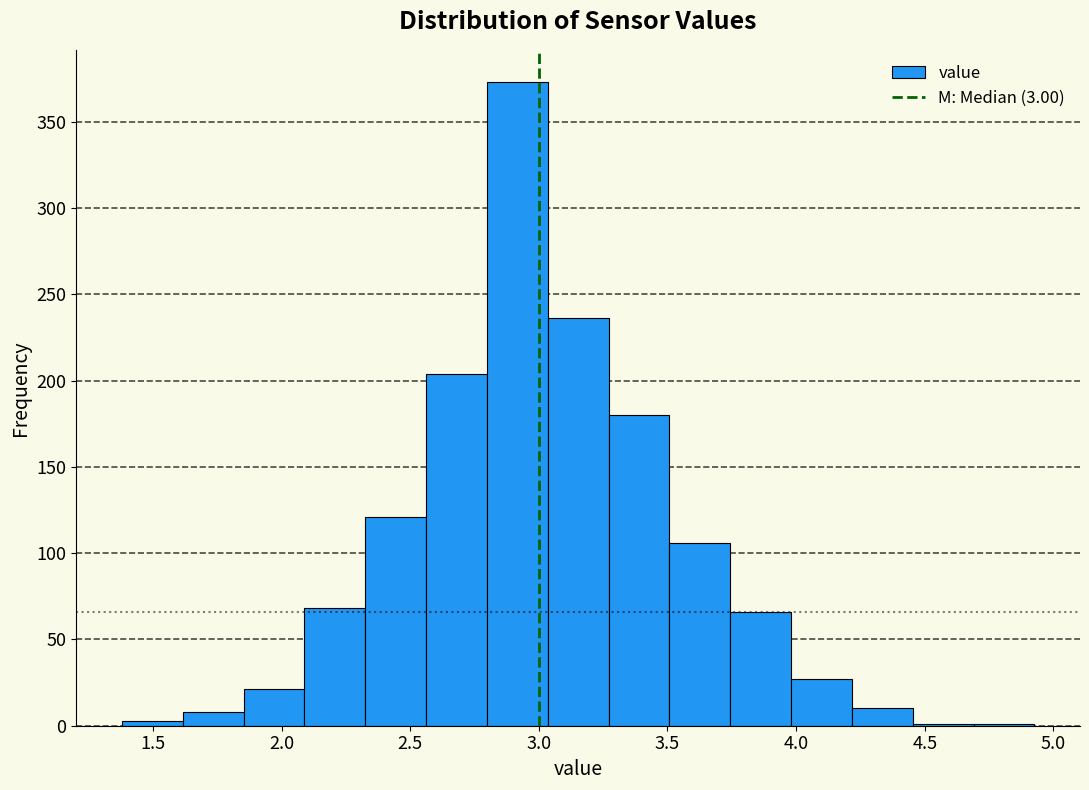

Over which range of the x-axis is the bar tallest?

2.80 to 3.05